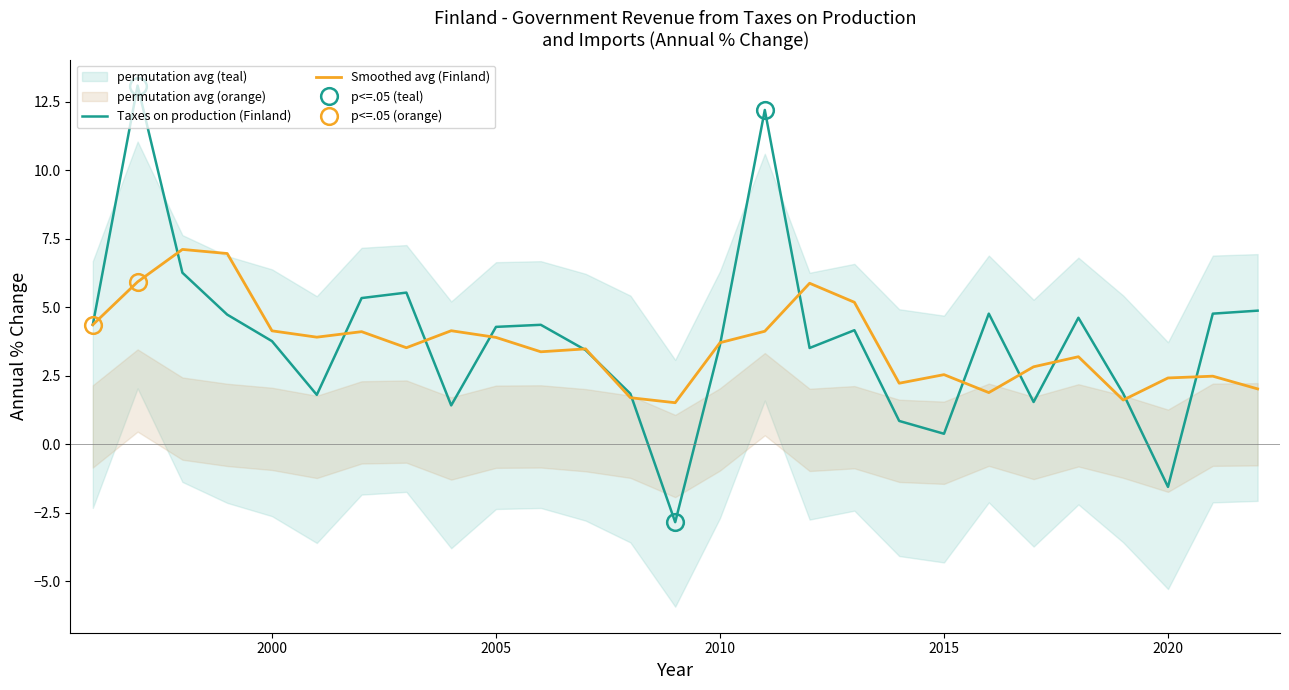

What is the highest value of the Smoothed avg (Finland) series?

7.1